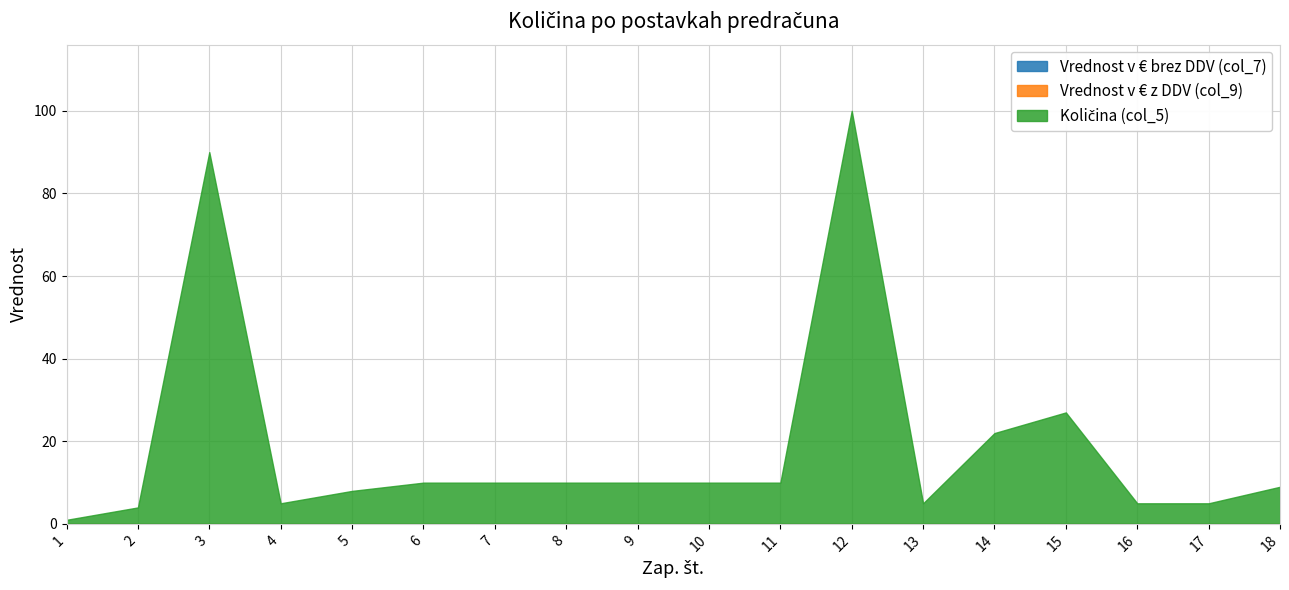

At which label does Količina (col_5) first exceed 10?

3